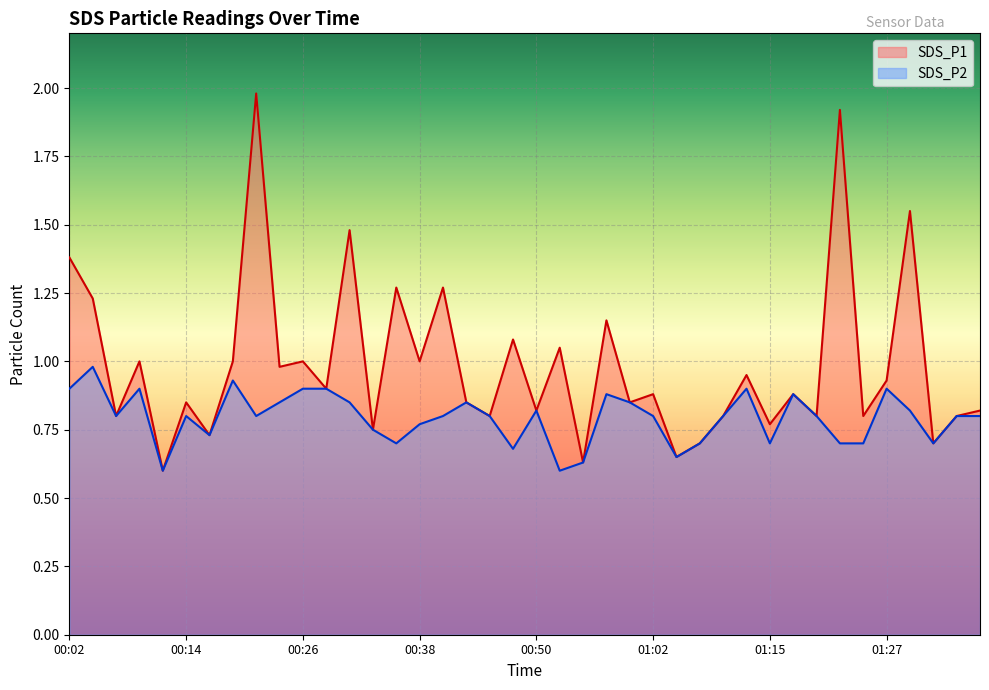

True or false: SDS_P1 and SDS_P2 cross at least once.

False